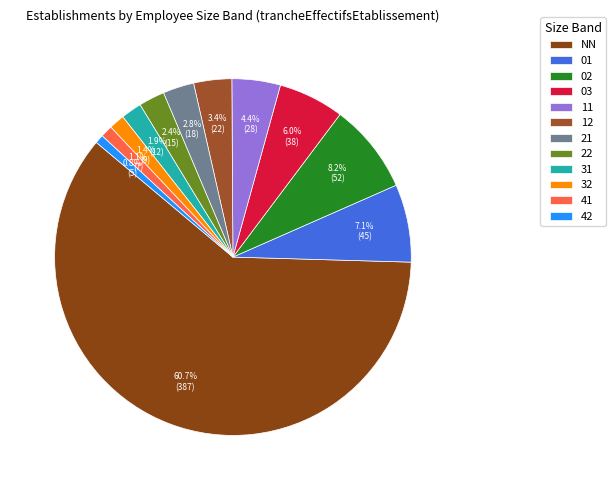

How many slices are in this pie chart?

12